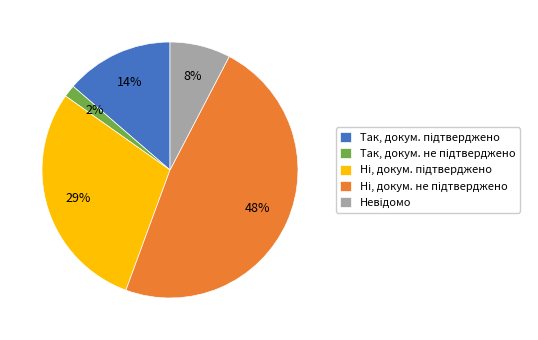

To the nearest percent, what is the difference between the largest and smallest slice percentages?

46%